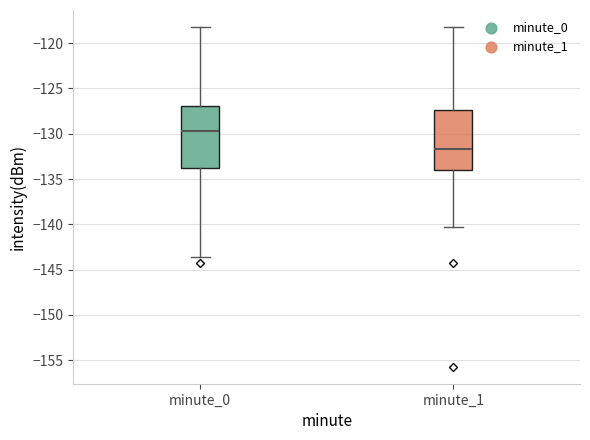

Reading left to right, read every box against the y-axis: the position of its median line, the range the box covers, and the ends of its whiskers. The values are not printed on the chart, so give them approximately, as read against the axis.

minute_0: median -129.5, box -134.0 to -127.0, whiskers -143.5 to -118.0
minute_1: median -131.5, box -134.0 to -127.5, whiskers -140.5 to -118.0